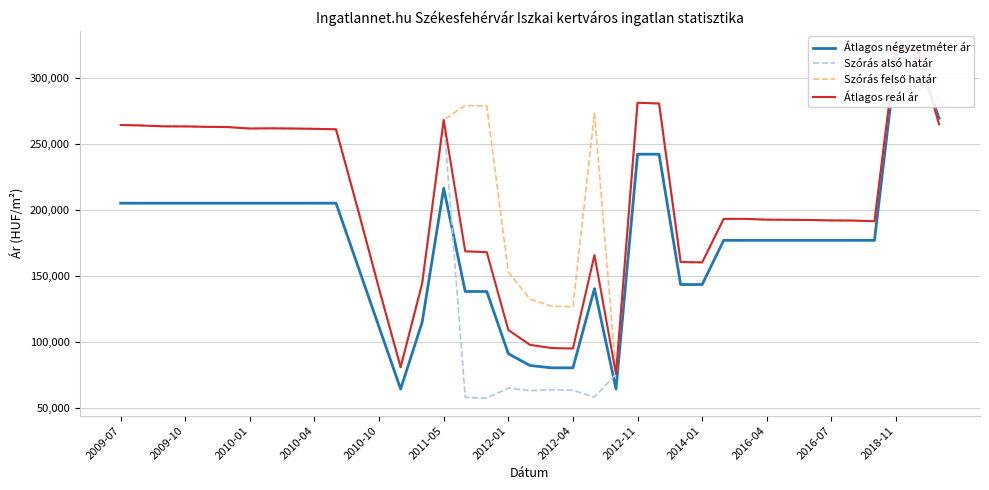

True or false: Szórás felső határ has more than 0 points higher than both neighbors.

True